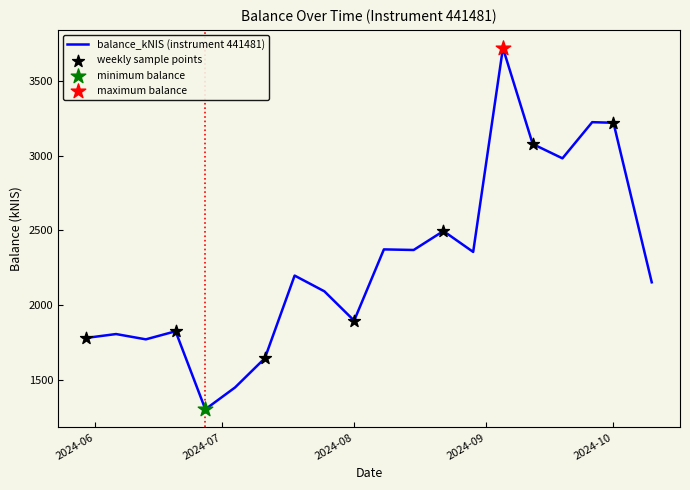

What is the minimum value shown in the chart?

1301.7